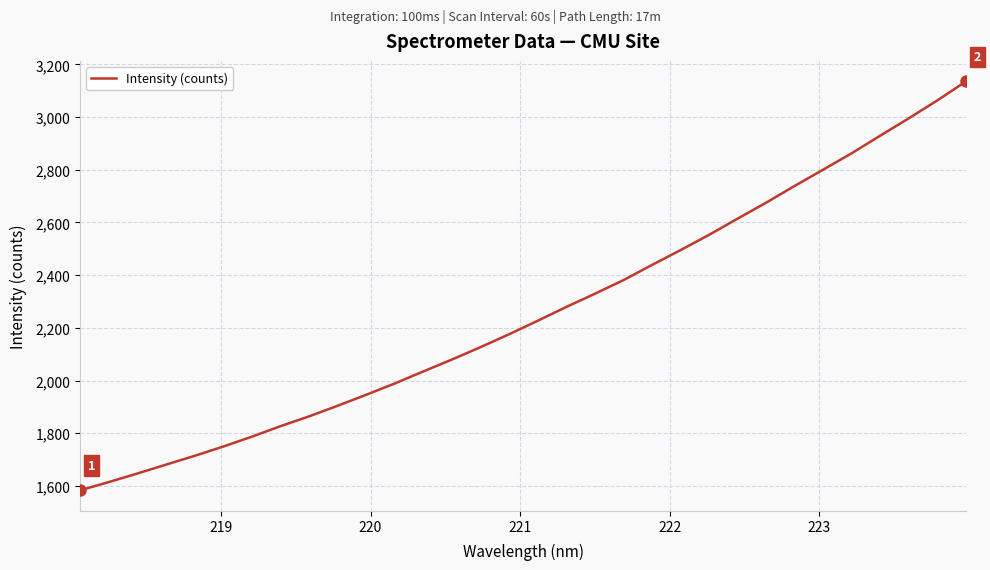

What is the greatest value displayed?

3135.8